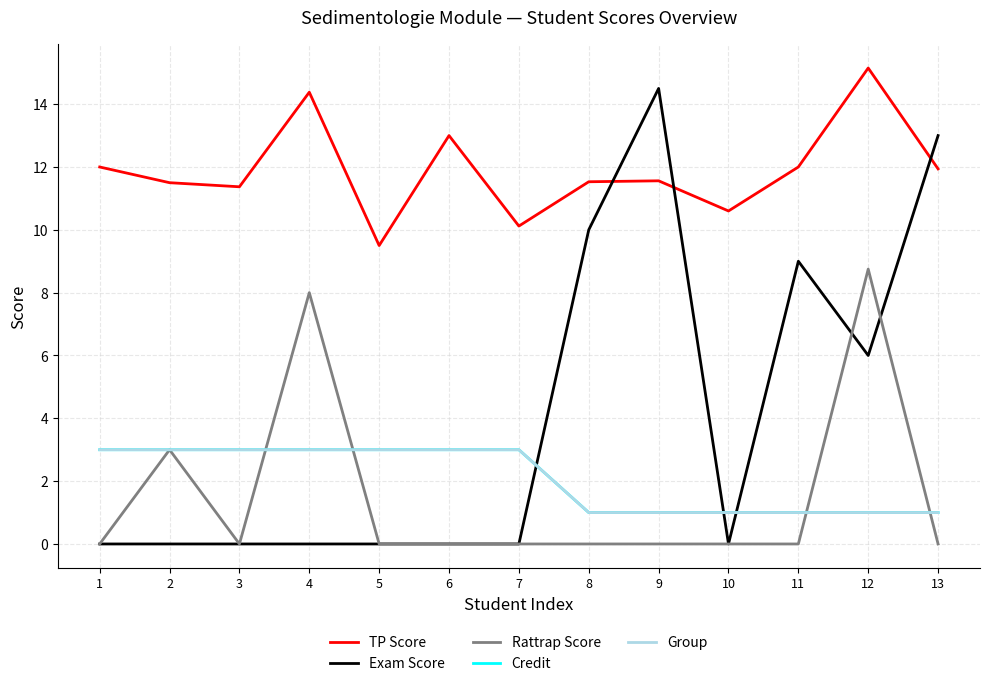

At how many categories does at least one series exceed 13?

3